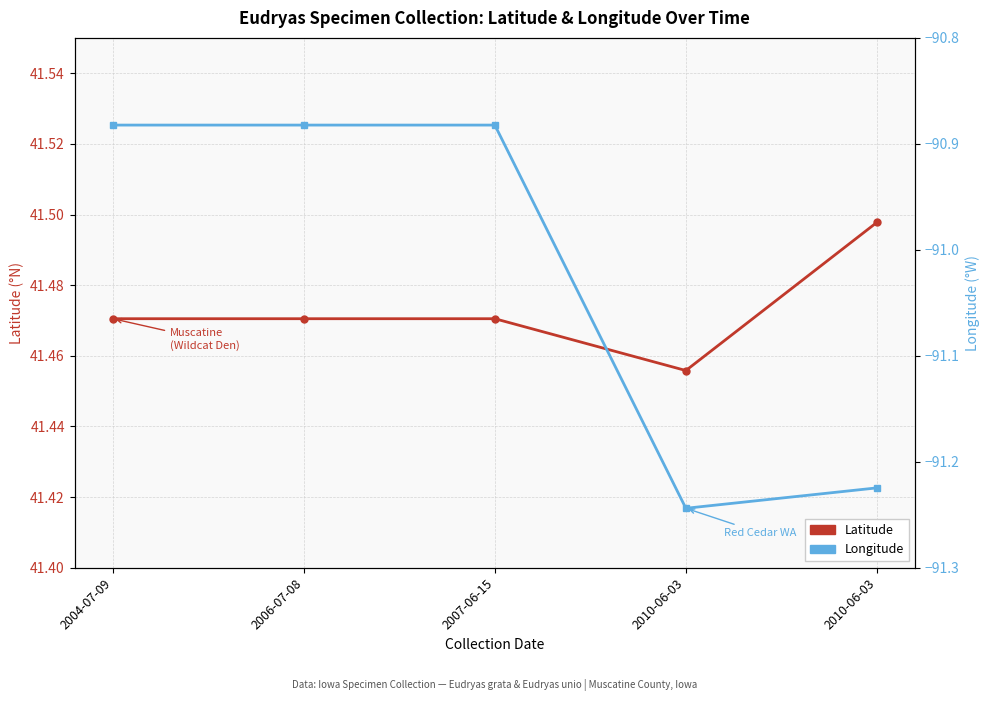

Is it true that Longitude equals -39.8 at 2006-07-08?

False